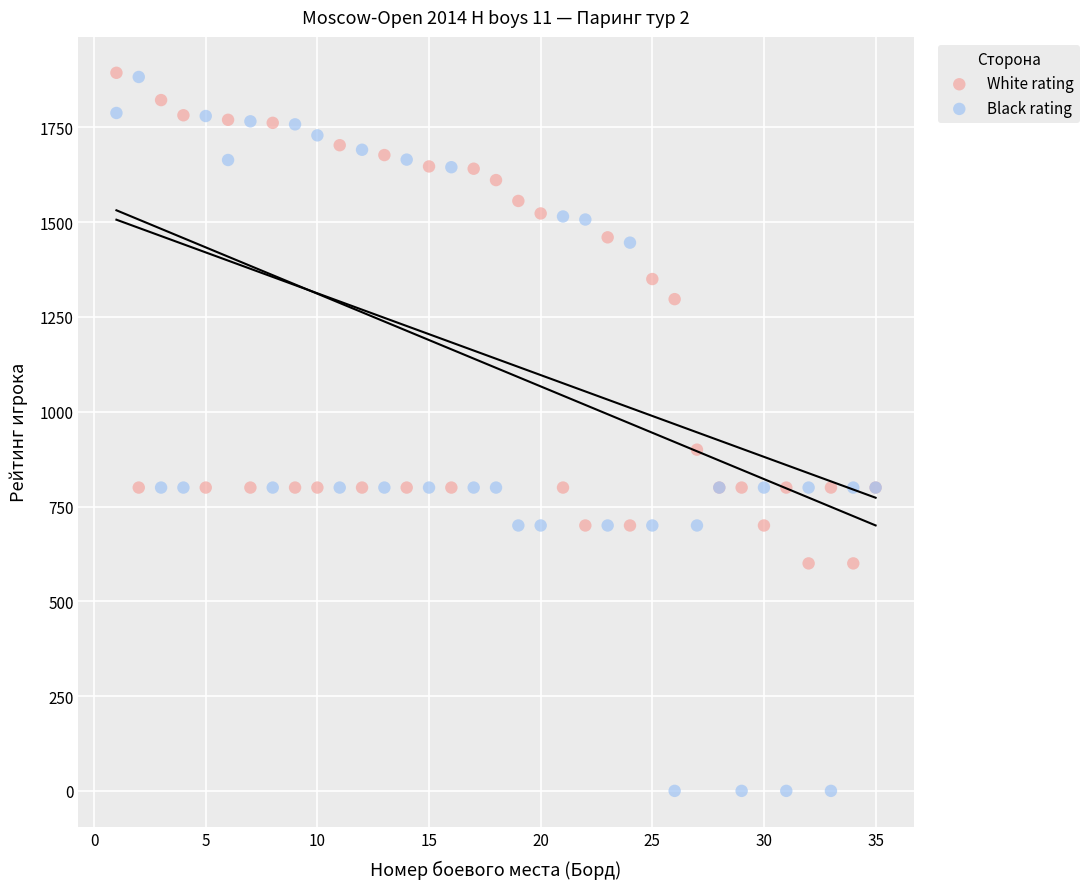

Which series reaches the minimum Y coordinate?

Black rating